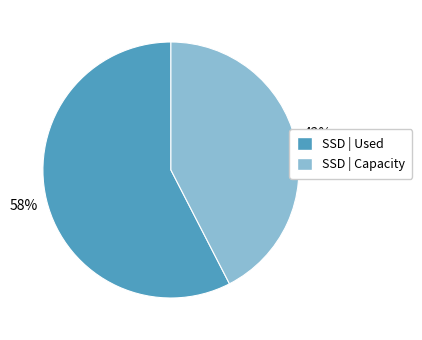

Count the number of slices in the pie.

2